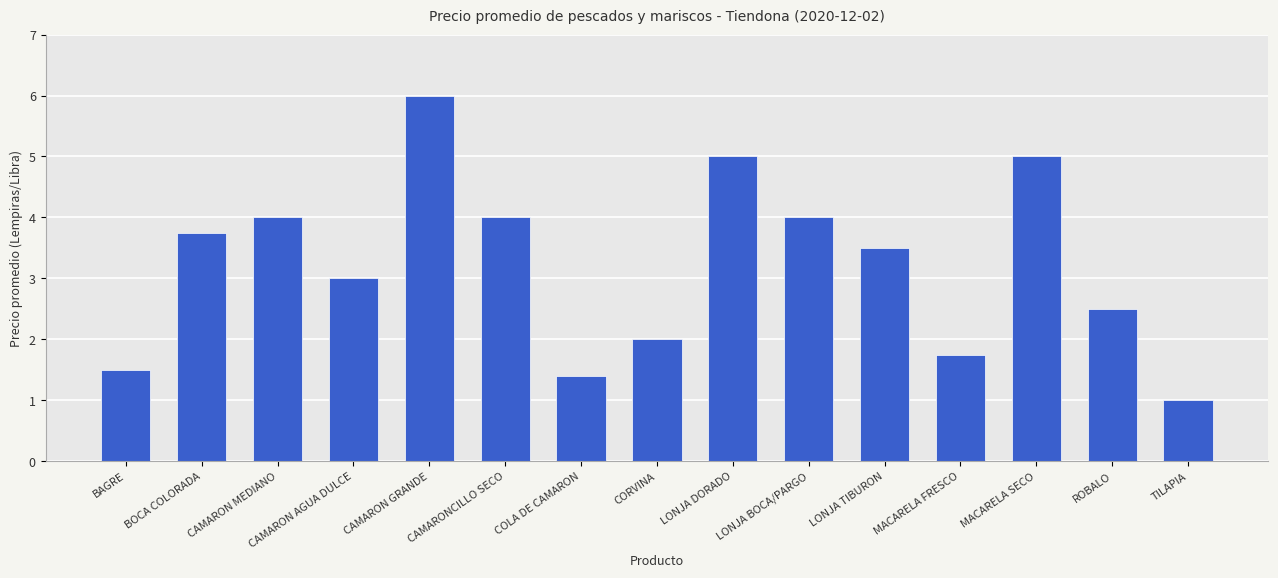

What is the maximum value shown in the chart?

6.0